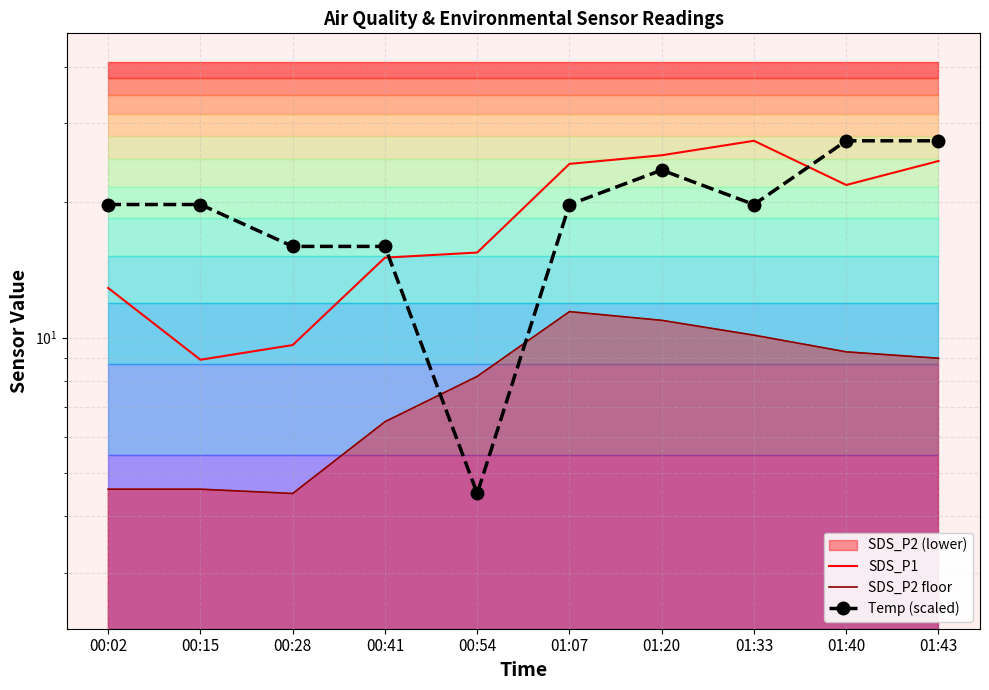

What is the label of the 2nd point from the right?

01:40